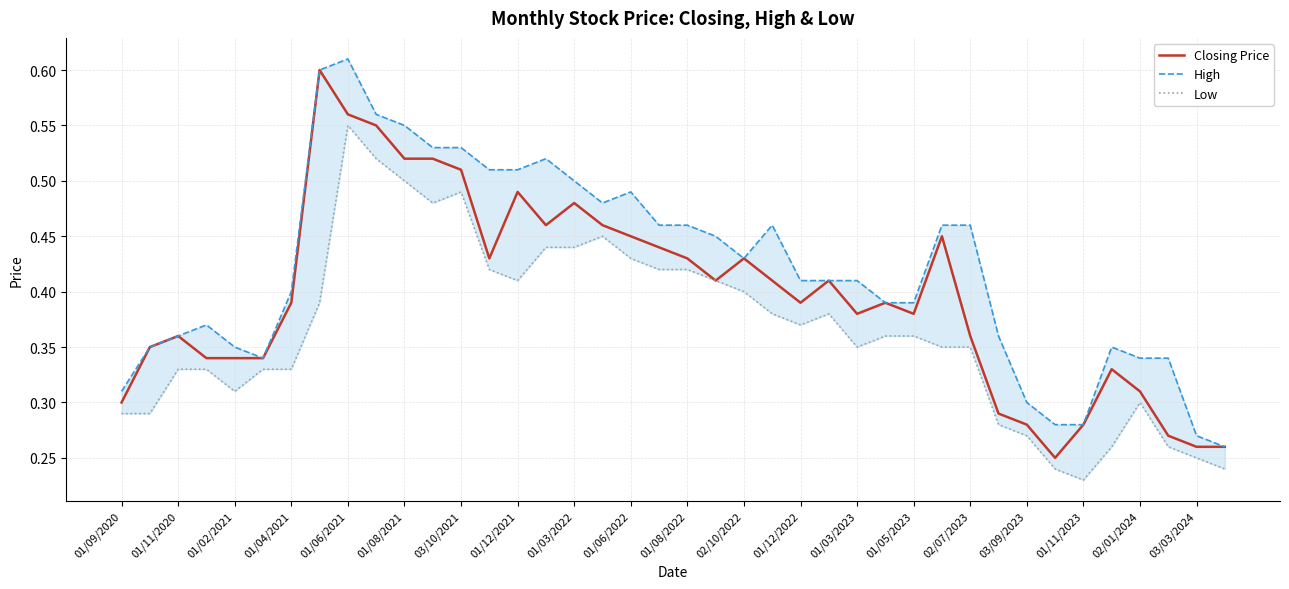

The Closing Price series shows 0.1 at 39. True or false?

False